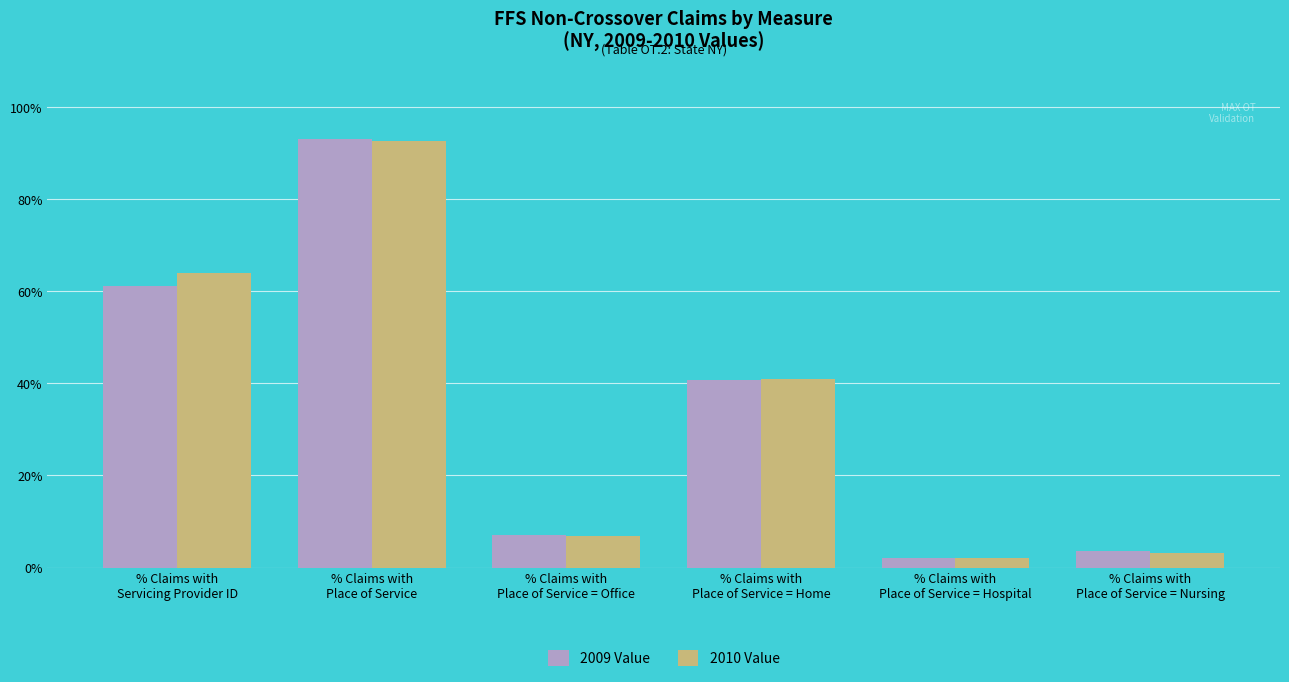

What is the difference between the highest and lowest values at % Claims with
Place of Service = Nursing?

0.4